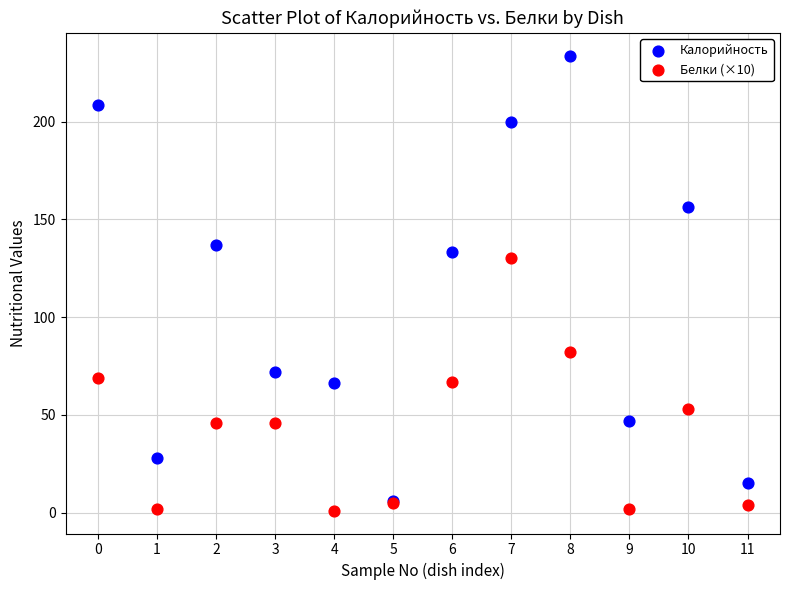

Across all series, what Y value is closest to 117?

130.0